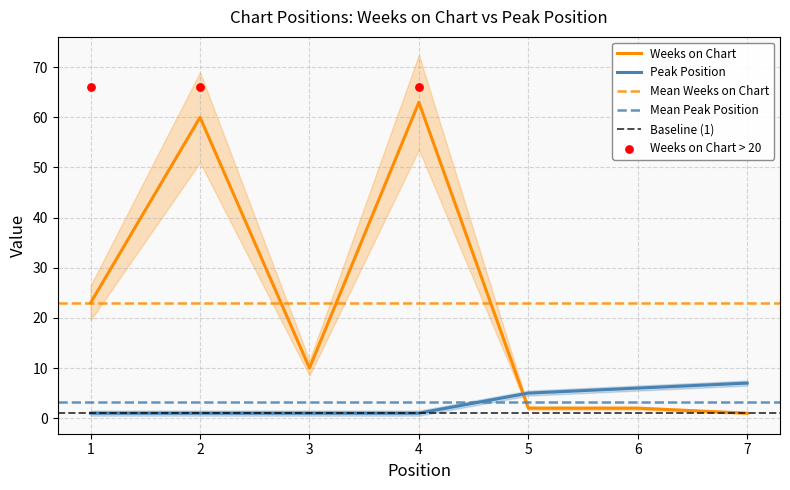

Which series contains the highest Y value?

Weeks on Chart